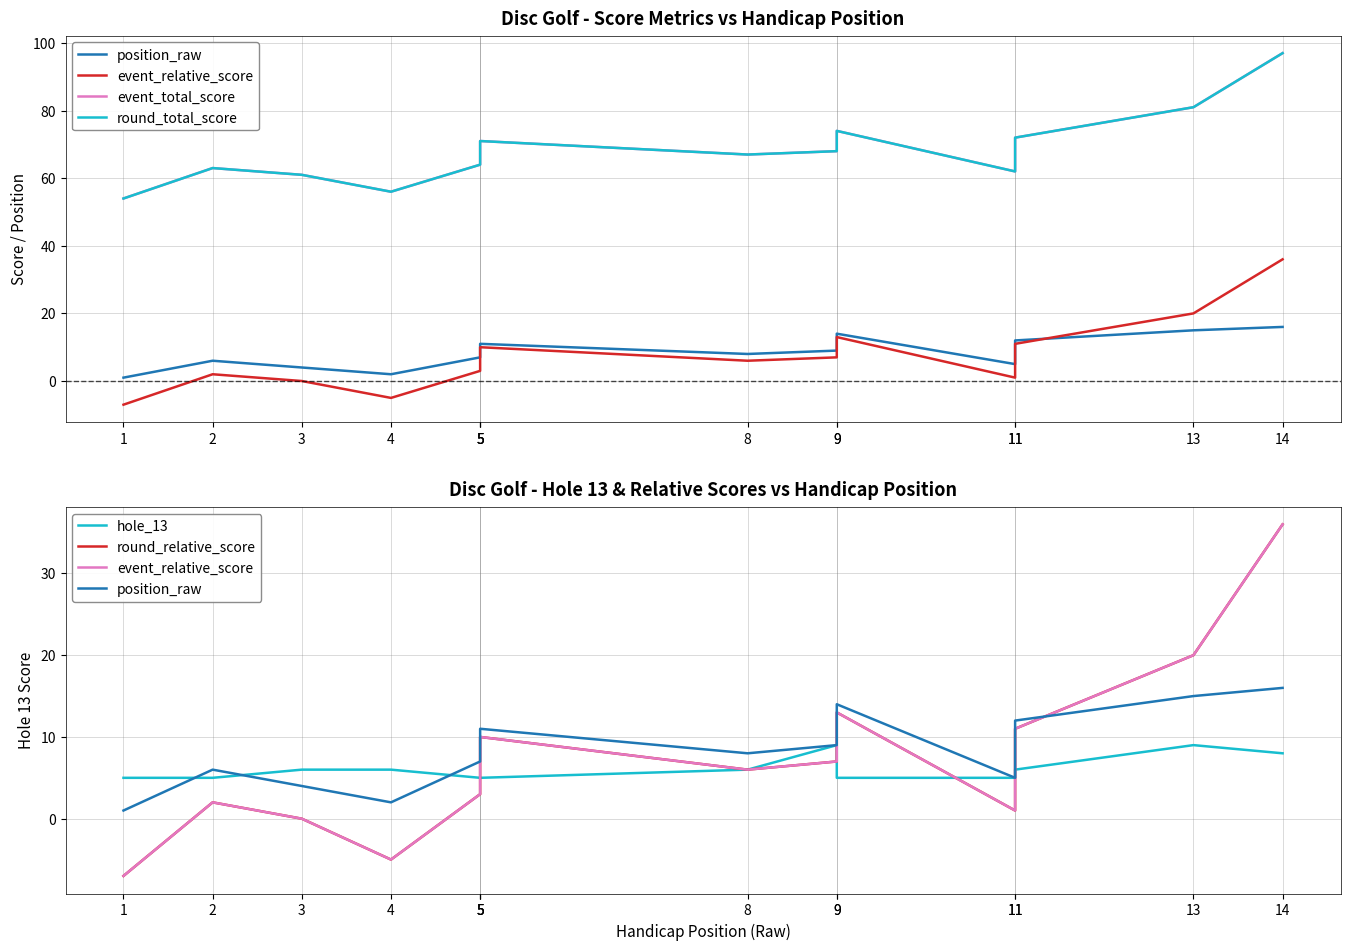

True or false: position_raw and hole_13 cross at least once.

True